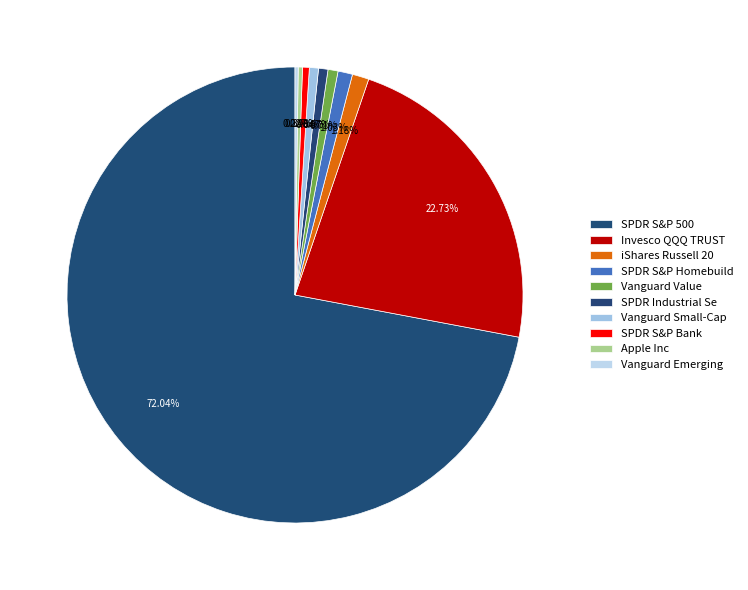

To the nearest percent, what portion does Vanguard Small-Cap represent?

1%